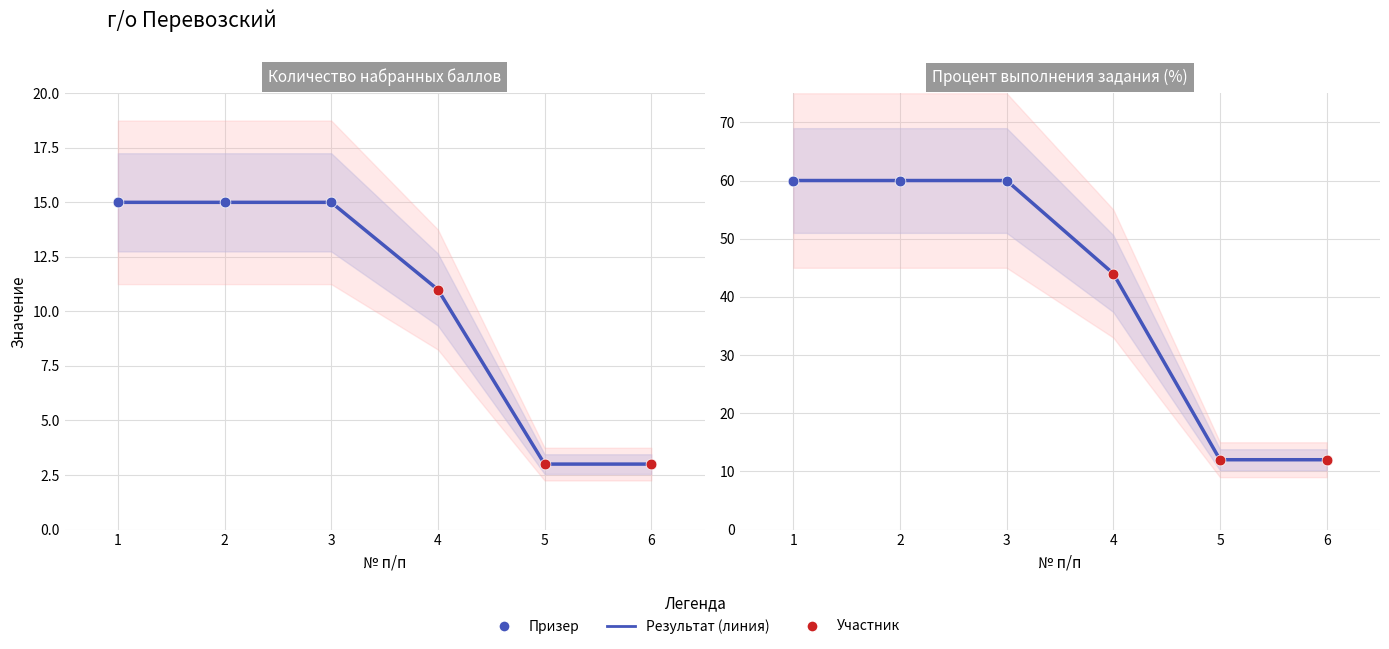

Between 1 and 3, which is larger?

1